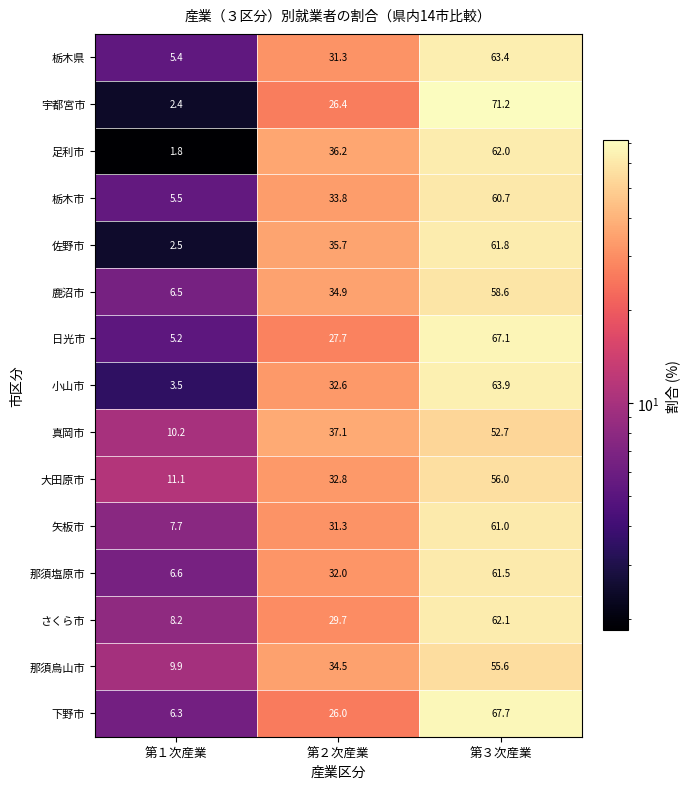

What is the total value across all series at 第３次産業?

925.3